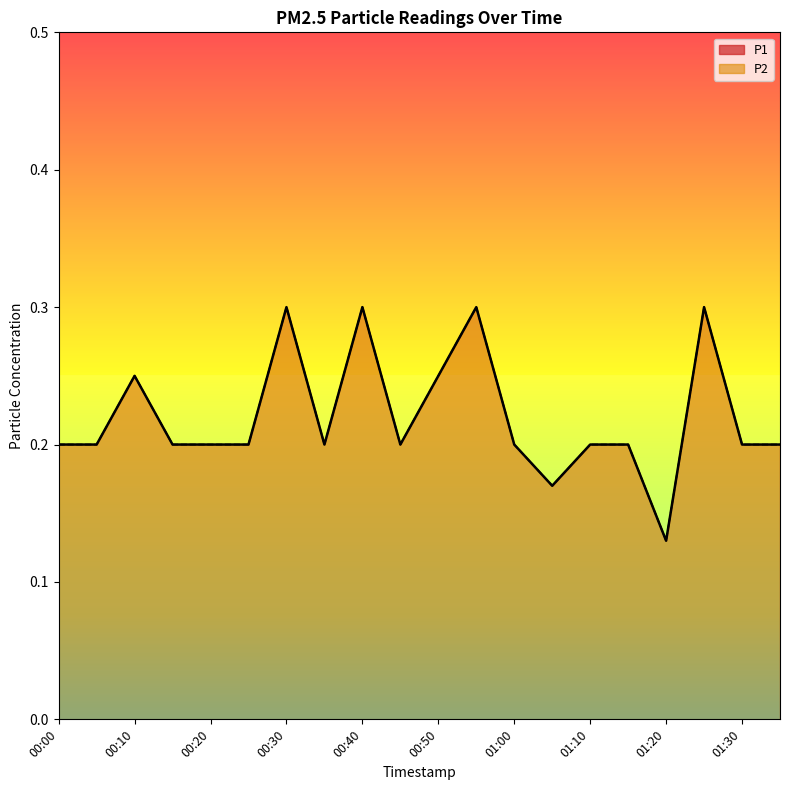

True or false: P2 and P1 cross at least once.

False